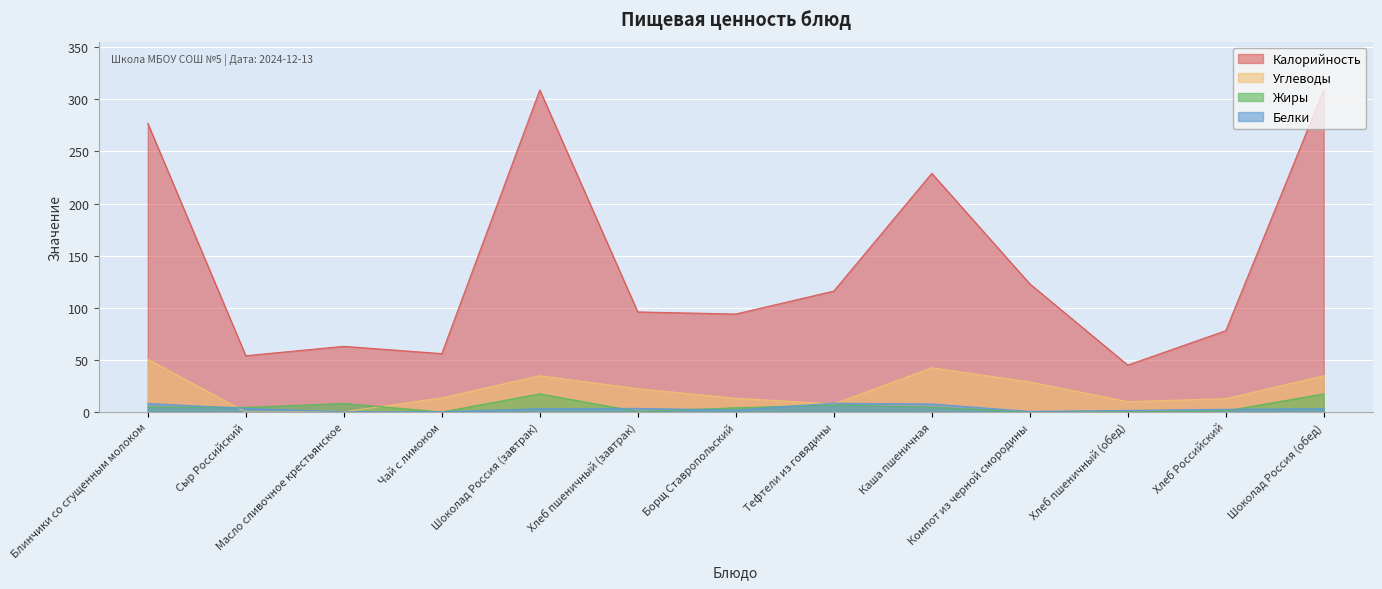

Which has a higher value, Хлеб пшеничный (обед) or Хлеб Российский?

Хлеб Российский